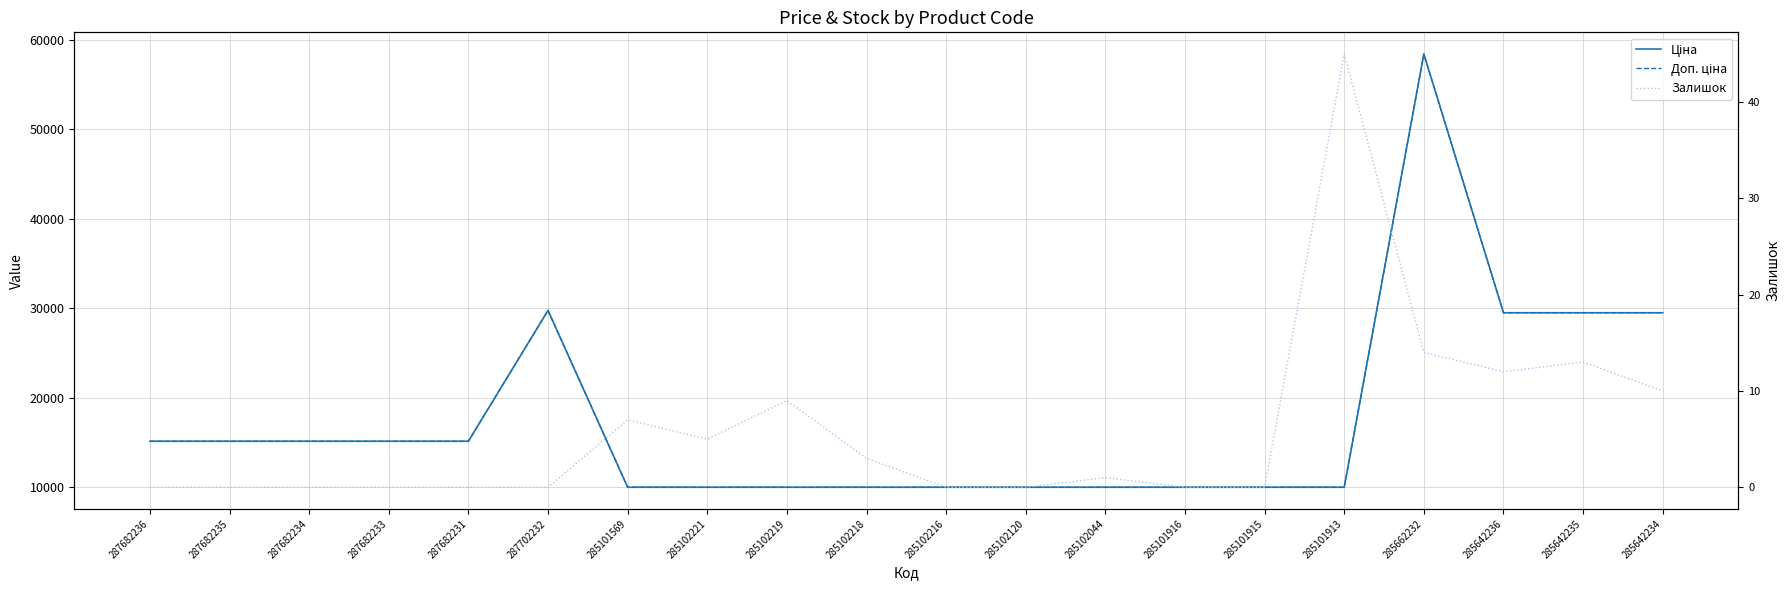

Is it true that Залишок equals -19.7 at 287682235?

False